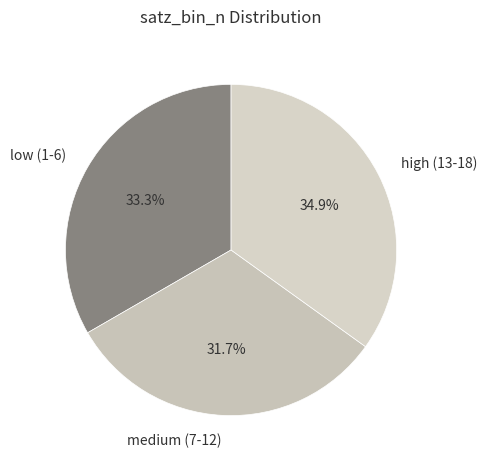

To the nearest percent, what is the difference between the largest and smallest slice percentages?

3%